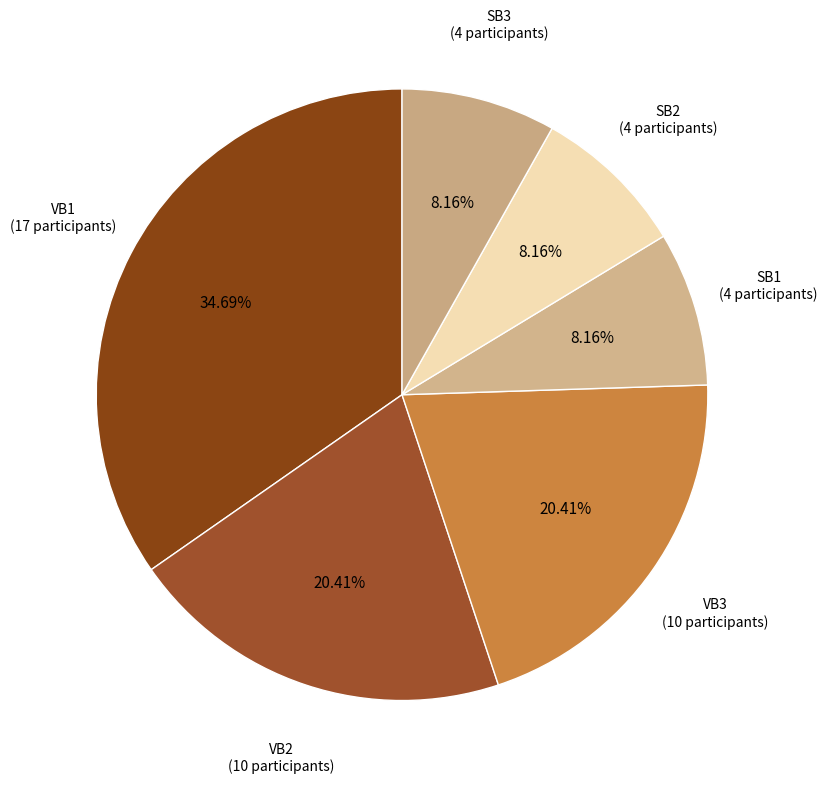

Count the number of slices in the pie.

6